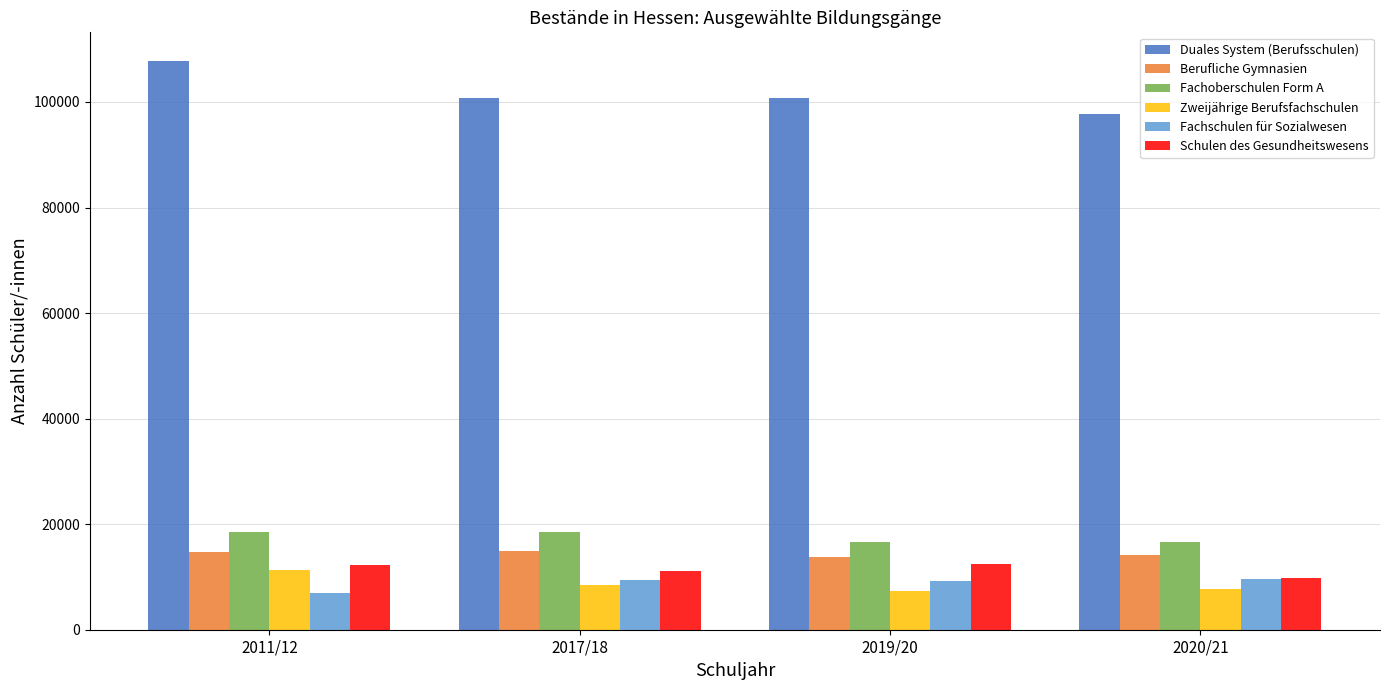

How many series are shown in this chart?

6